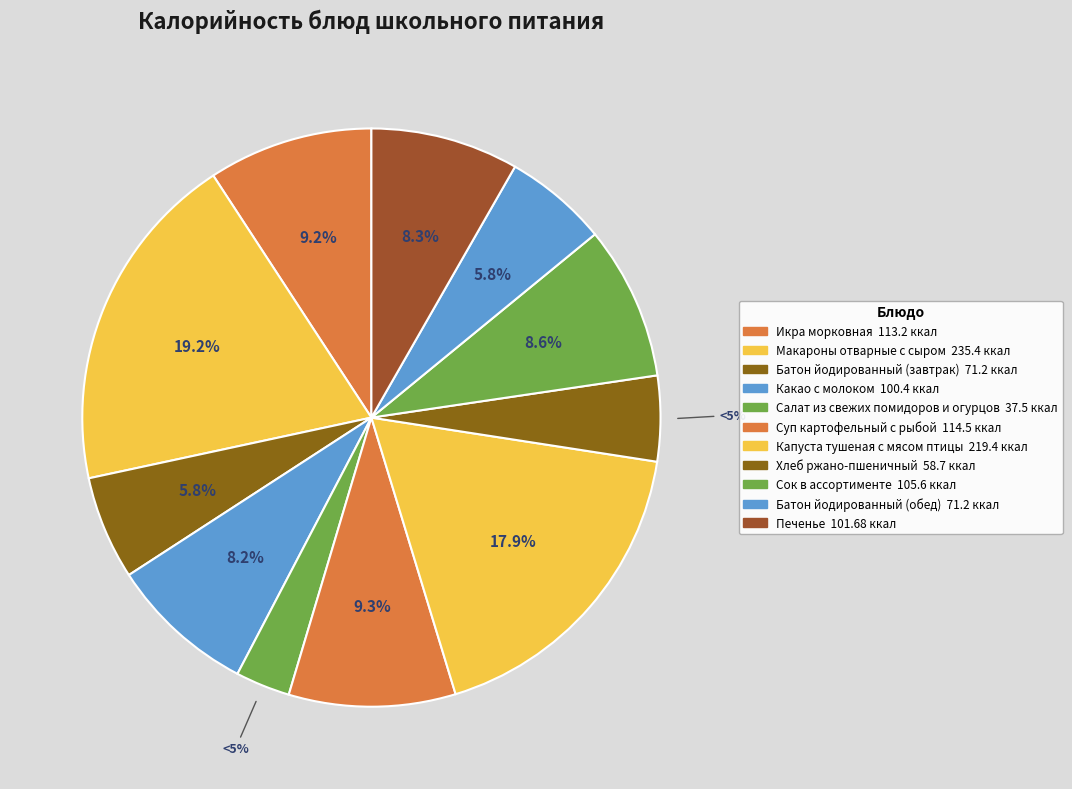

How many slices are in this pie chart?

11